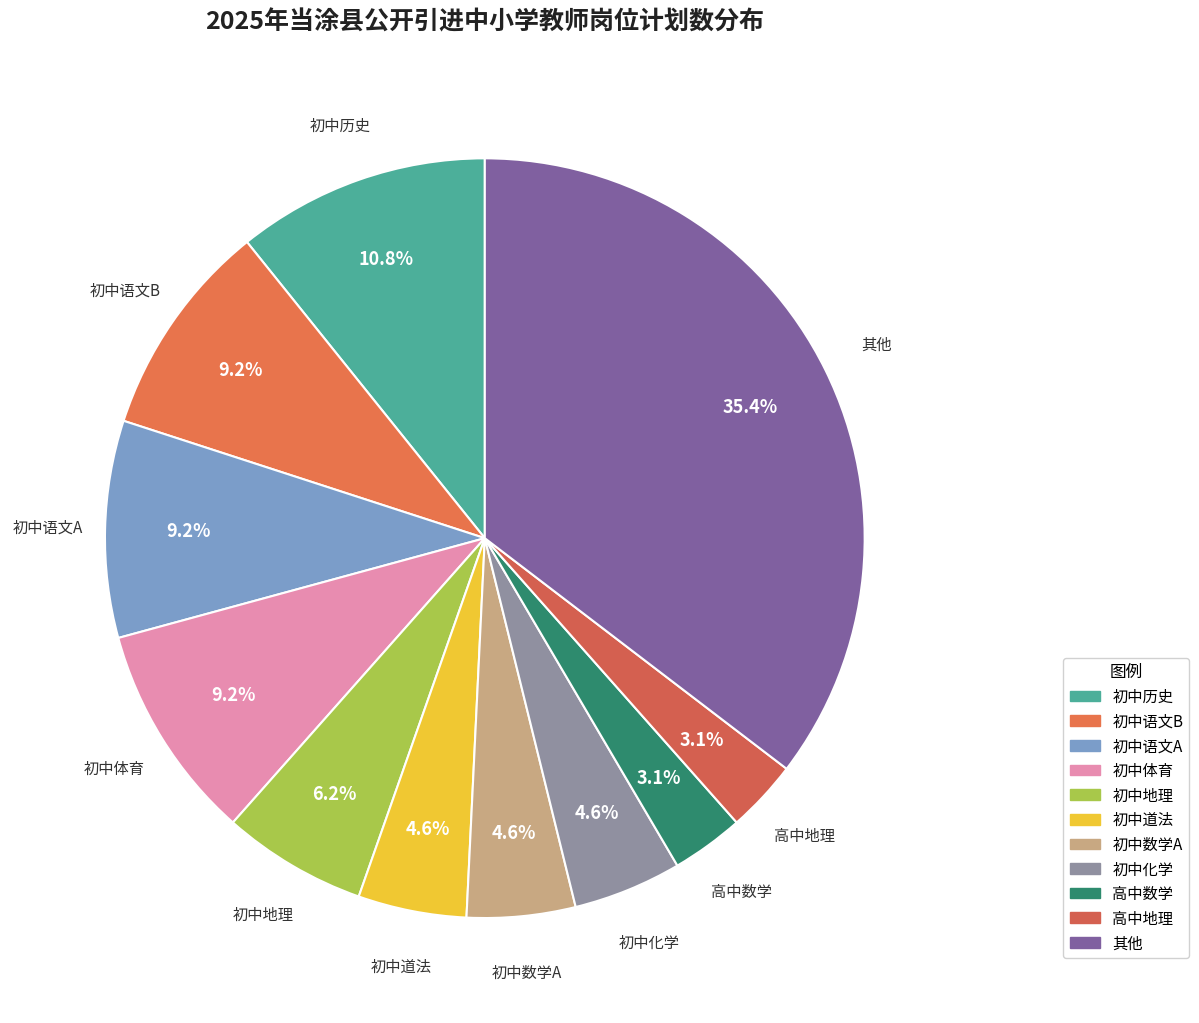

To the nearest percent, what is the difference between the largest and smallest slice percentages?

32%